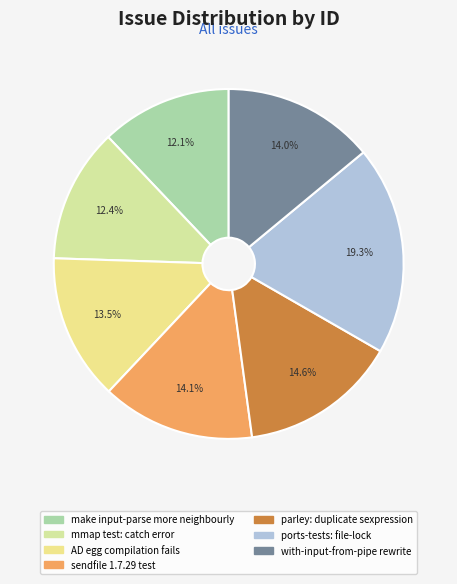

Rank the categories by value from highest to lowest.

ports-tests are not testing file-lock, parley seems to insert same sexpression, sendfile 1.7.29 feature test, with-input-from-pipe should be rewritten, AD egg compilation fails, mmap test doesn't correctly catch error, make input-parse more neighbourly